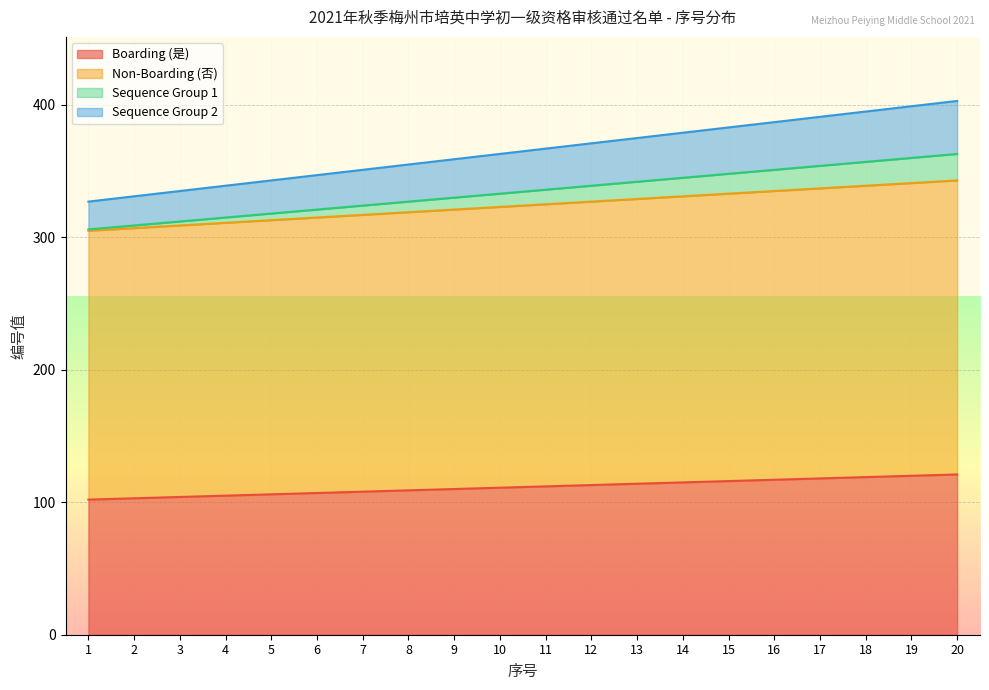

Is it true that Sequence Group 1 equals 363 at 20?

True